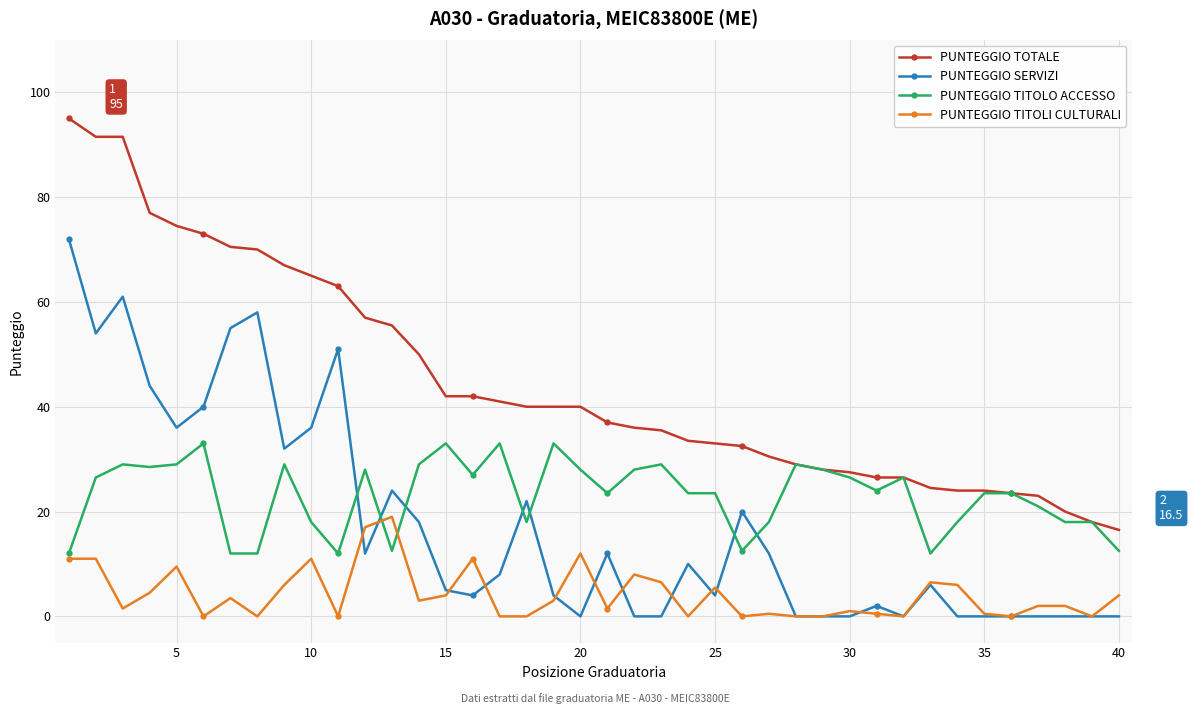

Which series has the widest spread of values?

PUNTEGGIO TOTALE